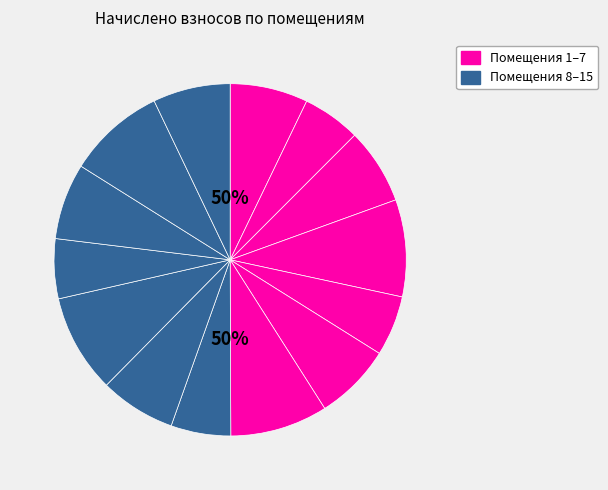

Which slice is the smallest?

2